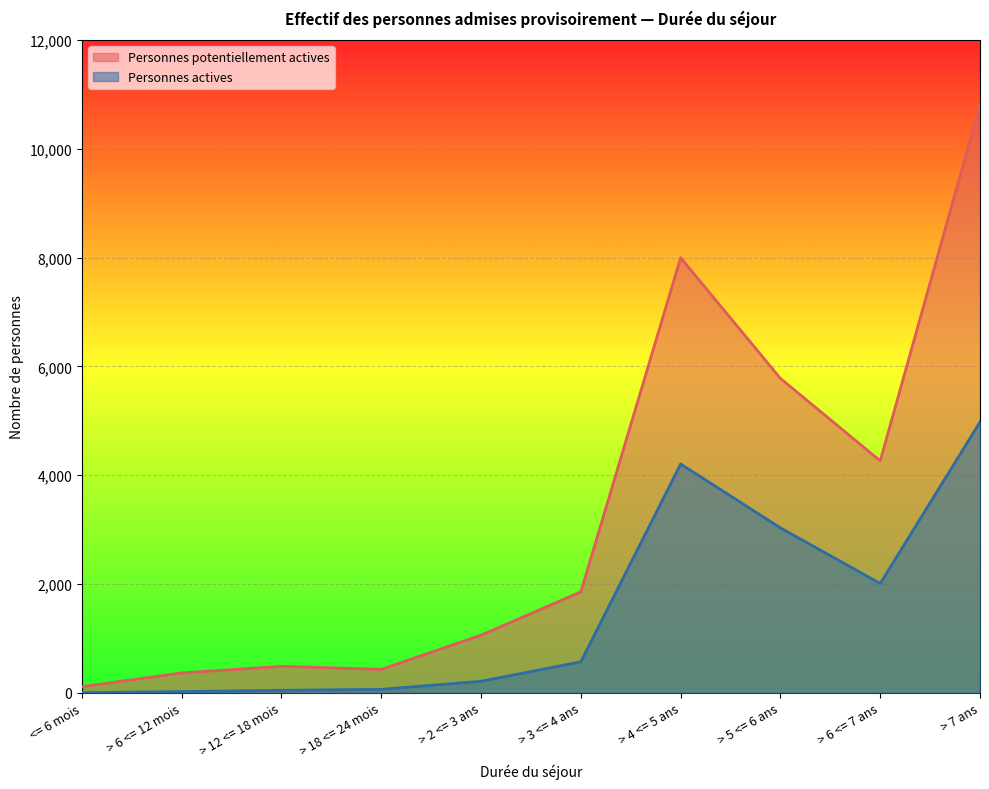

What is the maximum value shown in the chart?

10812